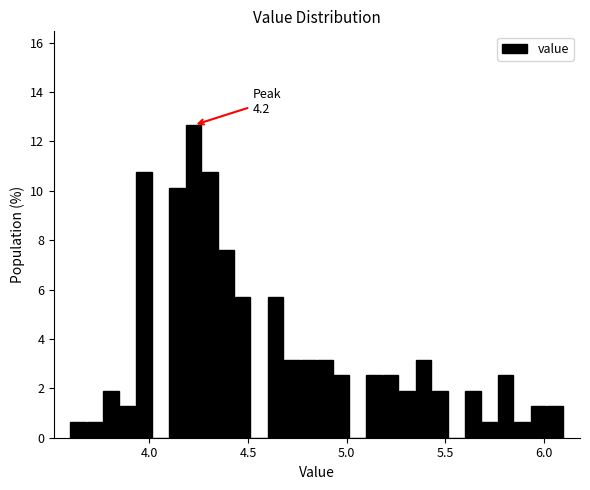

Read against the x-axis, roughly where is the centre of the tallest bar?

4.20